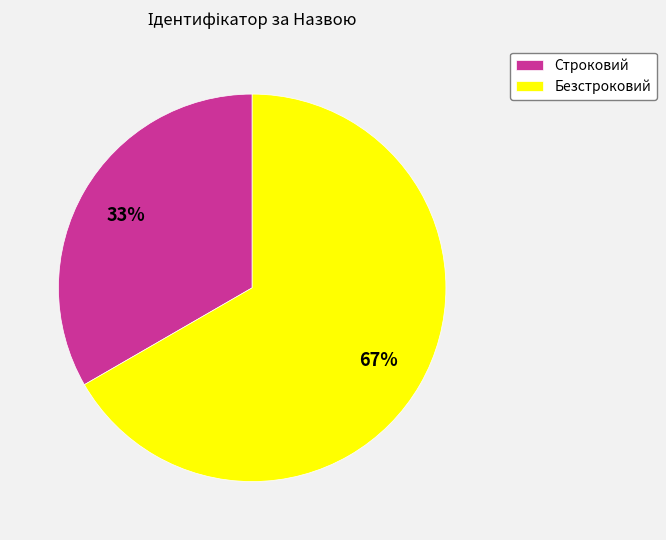

Rank the categories by value from highest to lowest.

Безстроковий, Строковий